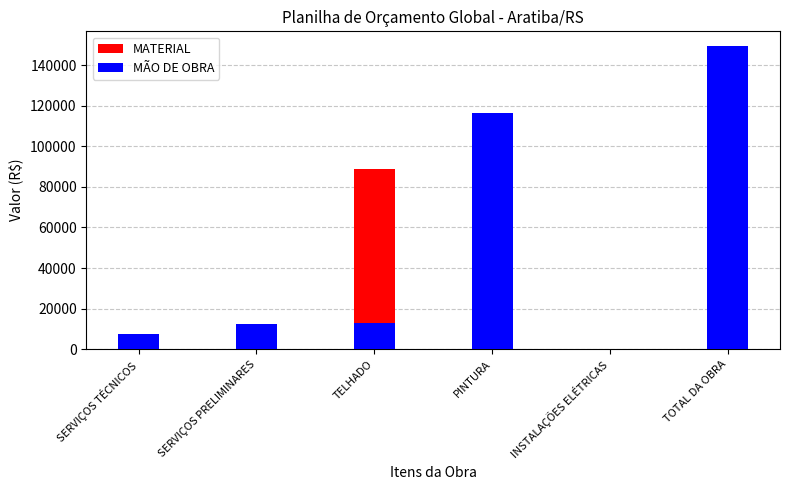

What is the greatest value displayed?

149243.4